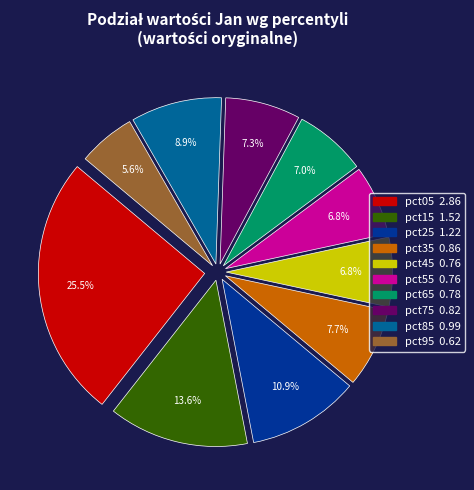

How many segments does this pie chart have?

10